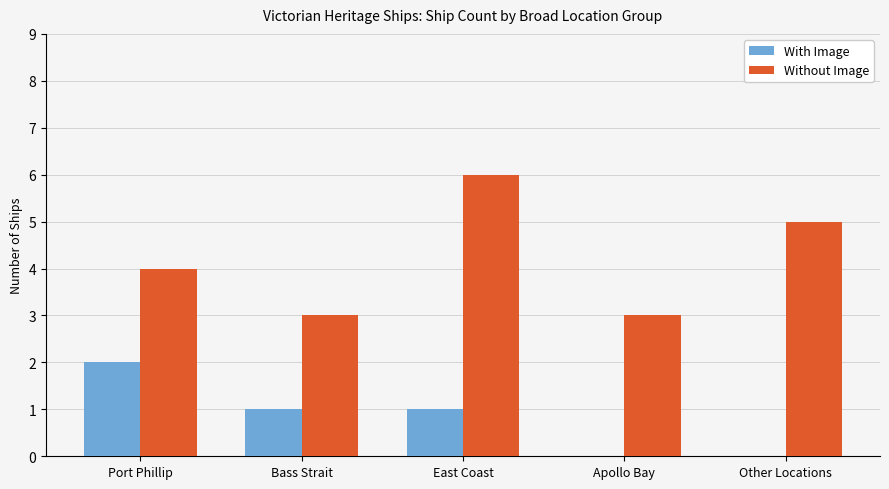

Does the chart contain stacked bars?

No